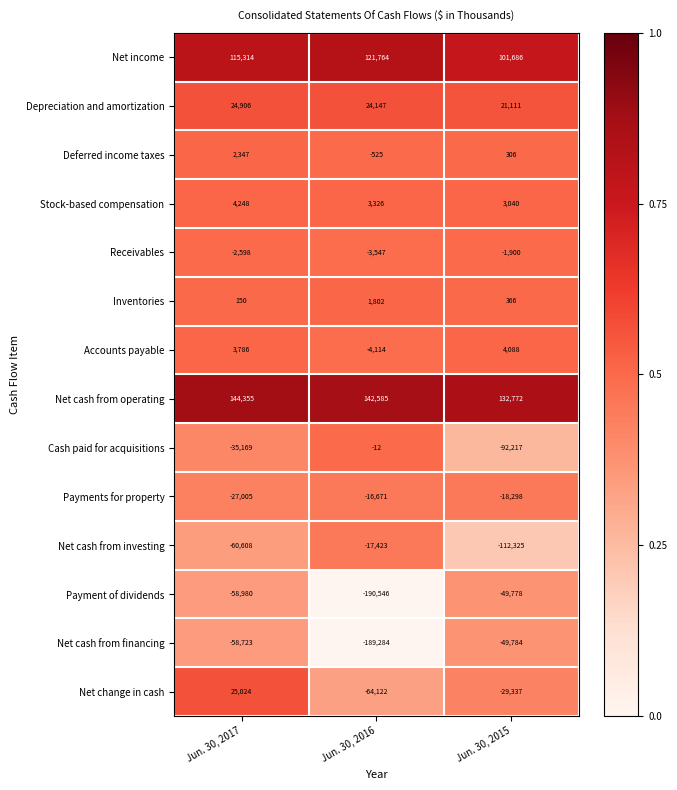

What is the minimum value for Receivables?

-3547